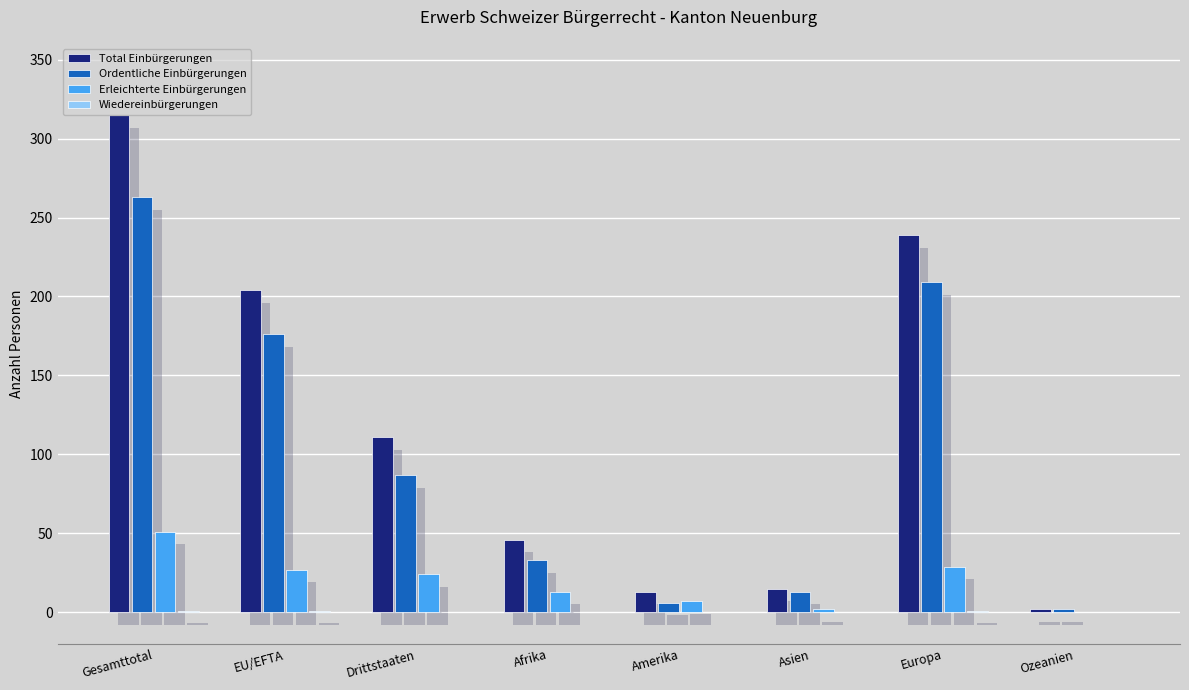

The value of Wiedereinbürgerungen at Afrika is 0. True or false?

True